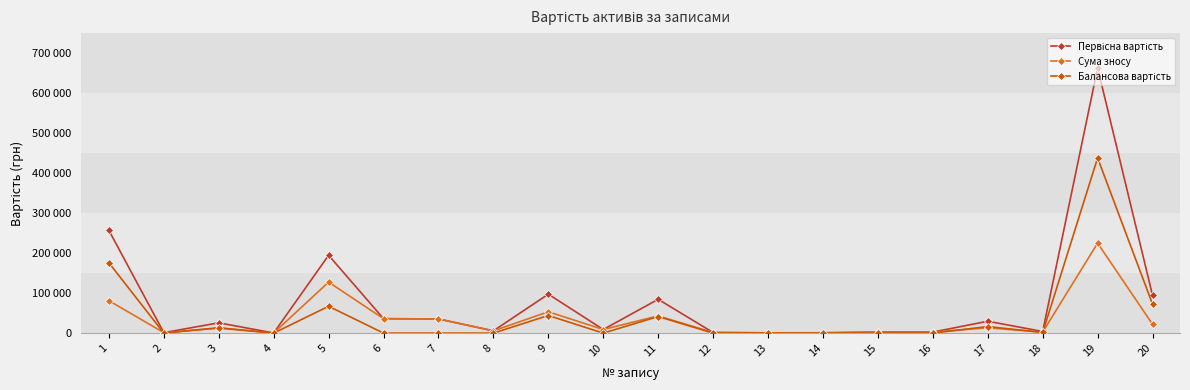

Which series ends up on top after the final intersection of Балансова вартість and Сума зносу?

Балансова вартість